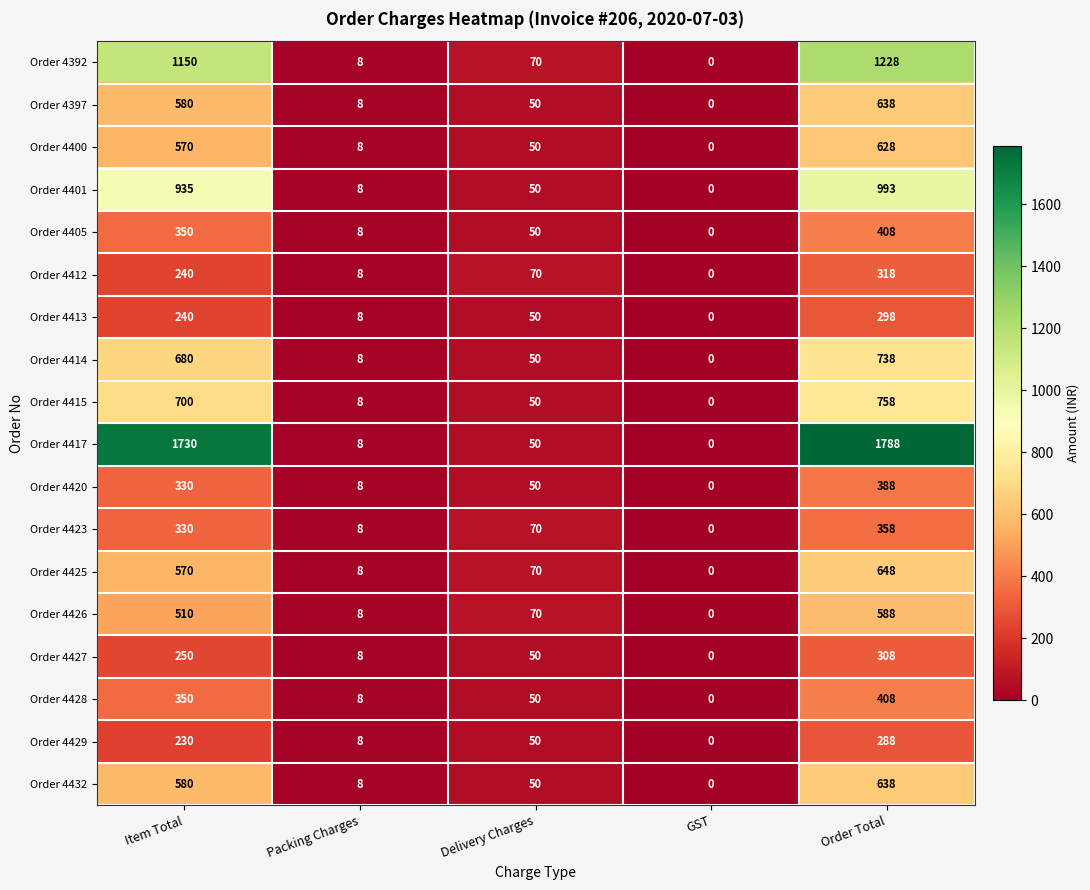

True or false: Order 4401 has a value of 394 at GST.

False